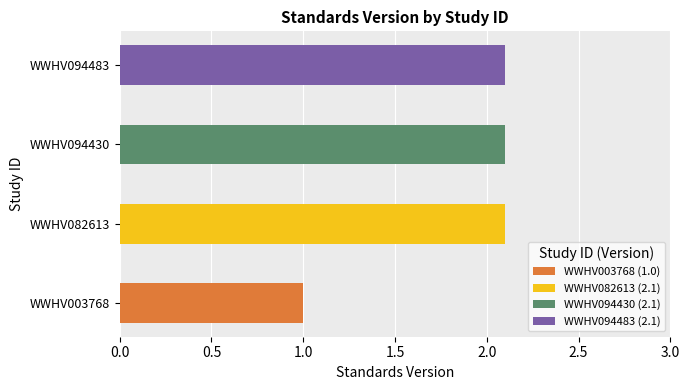

What is the change in value from WWHV003768 to WWHV094430?

+1.1